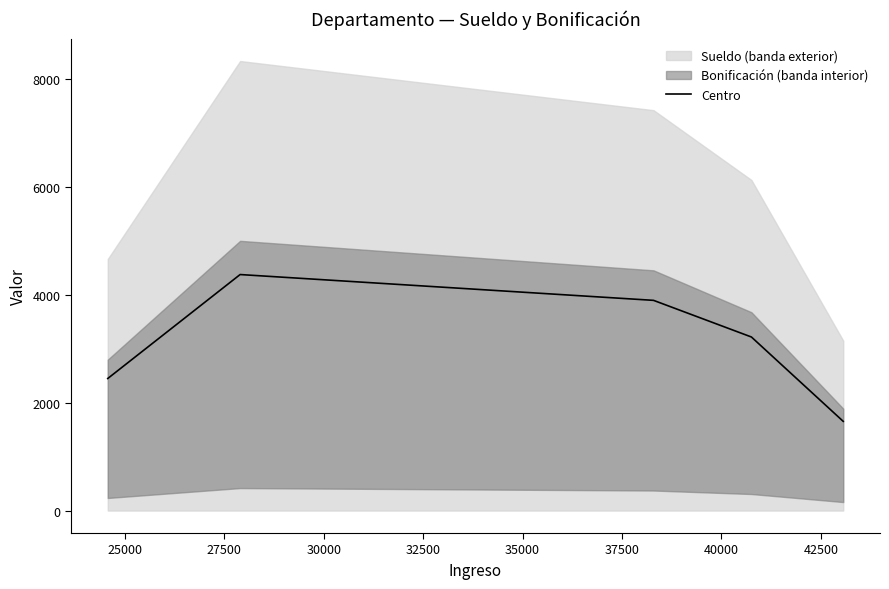

What is the highest value of the Centro series?

4376.7